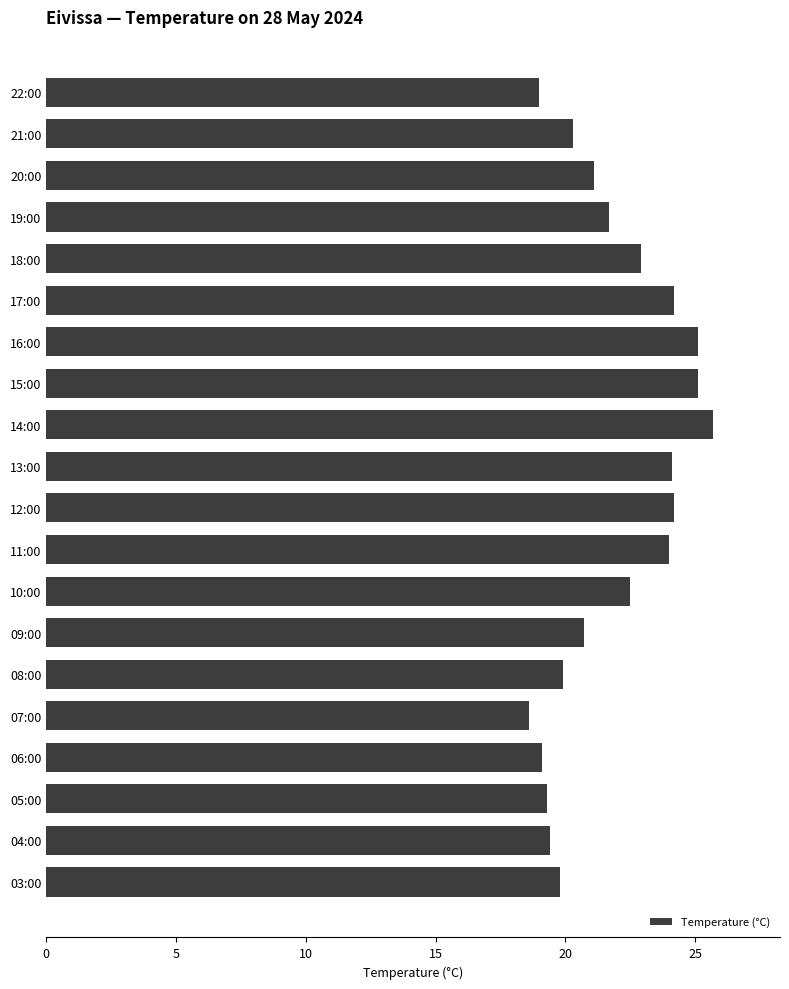

What is the ratio of the value at 04:00 to the value at 16:00?

0.8